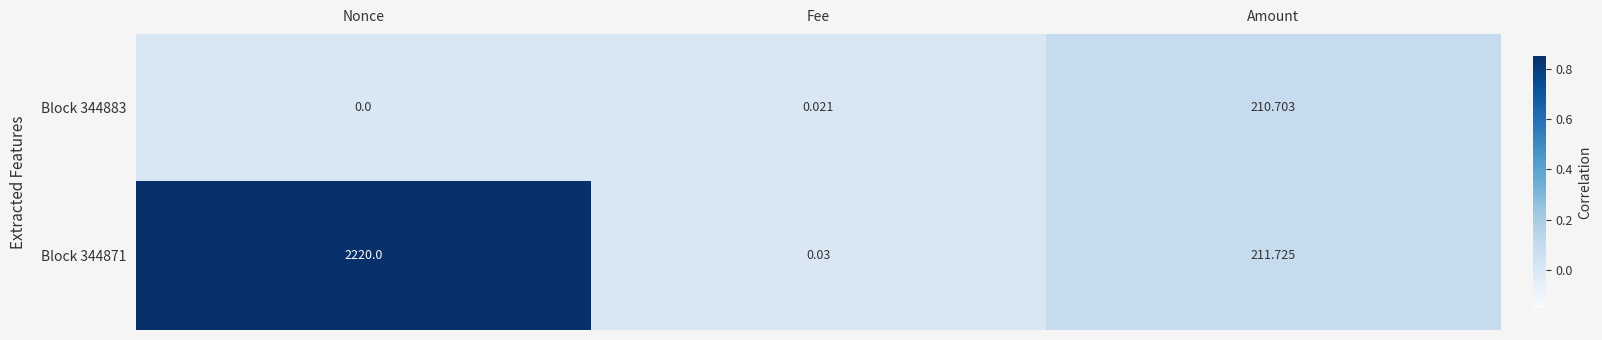

At which label is Block 344883 closest to 105?

Fee